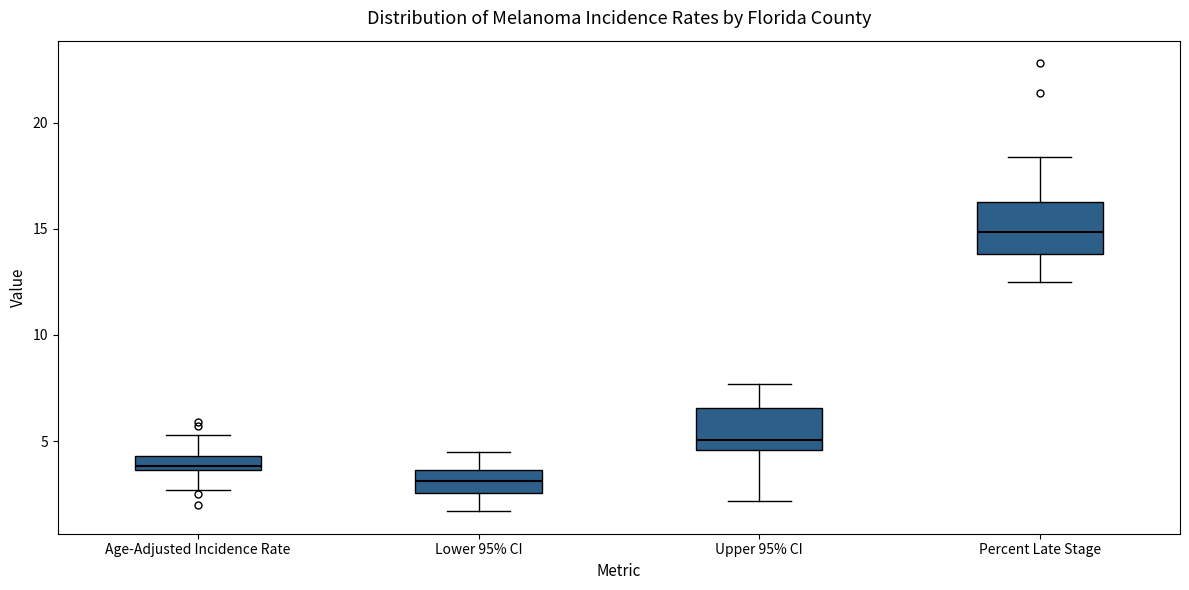

Which box has the lowest median line?

Lower 95% CI